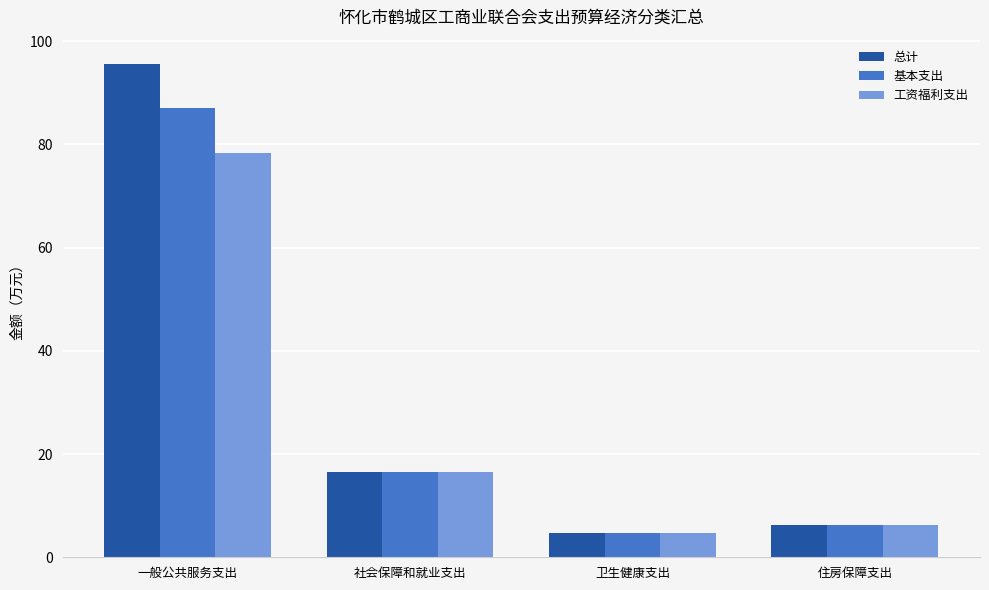

Which series has the largest total across all categories?

总计